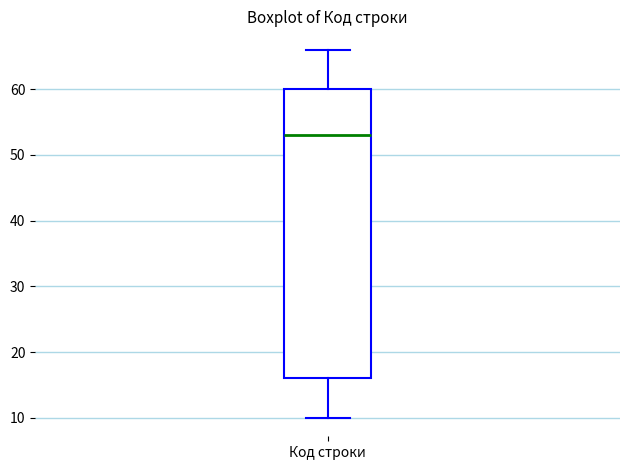

Where does the upper whisker of the box for Код строки end on the y-axis? The values are not printed on the chart, so give them approximately, as read against the axis.

66